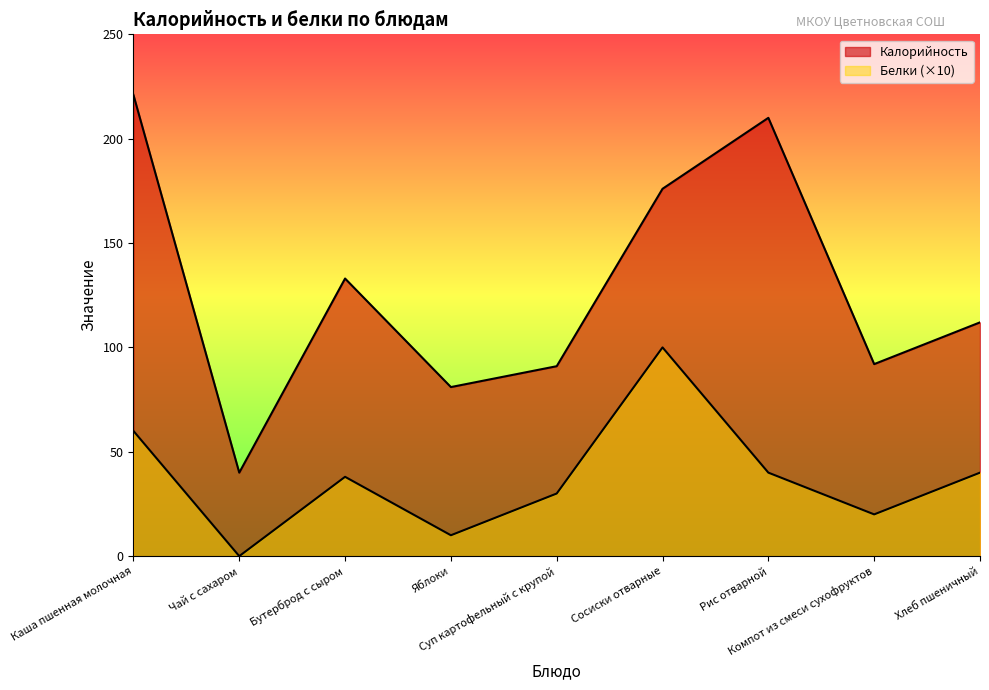

Which has a higher value, Бутерброд с сыром or Чай с сахаром?

Бутерброд с сыром